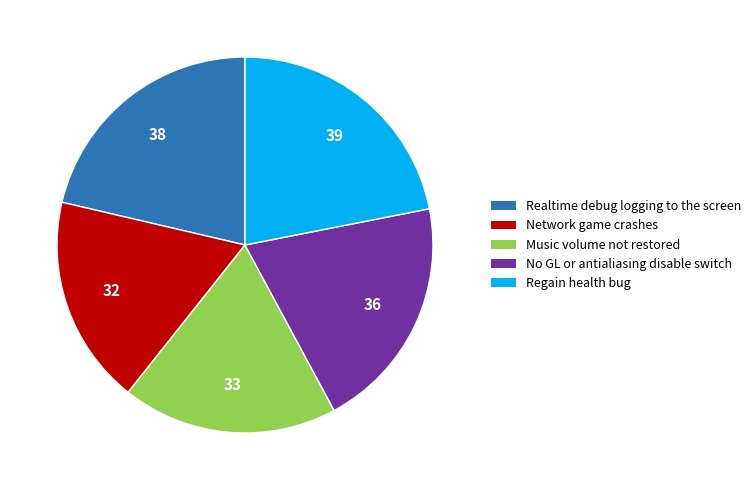

Rank the categories by value from lowest to highest.

Network game crashes, Music volume not restored, No GL or antialiasing disable switch, Realtime debug logging to the screen, Regain health bug